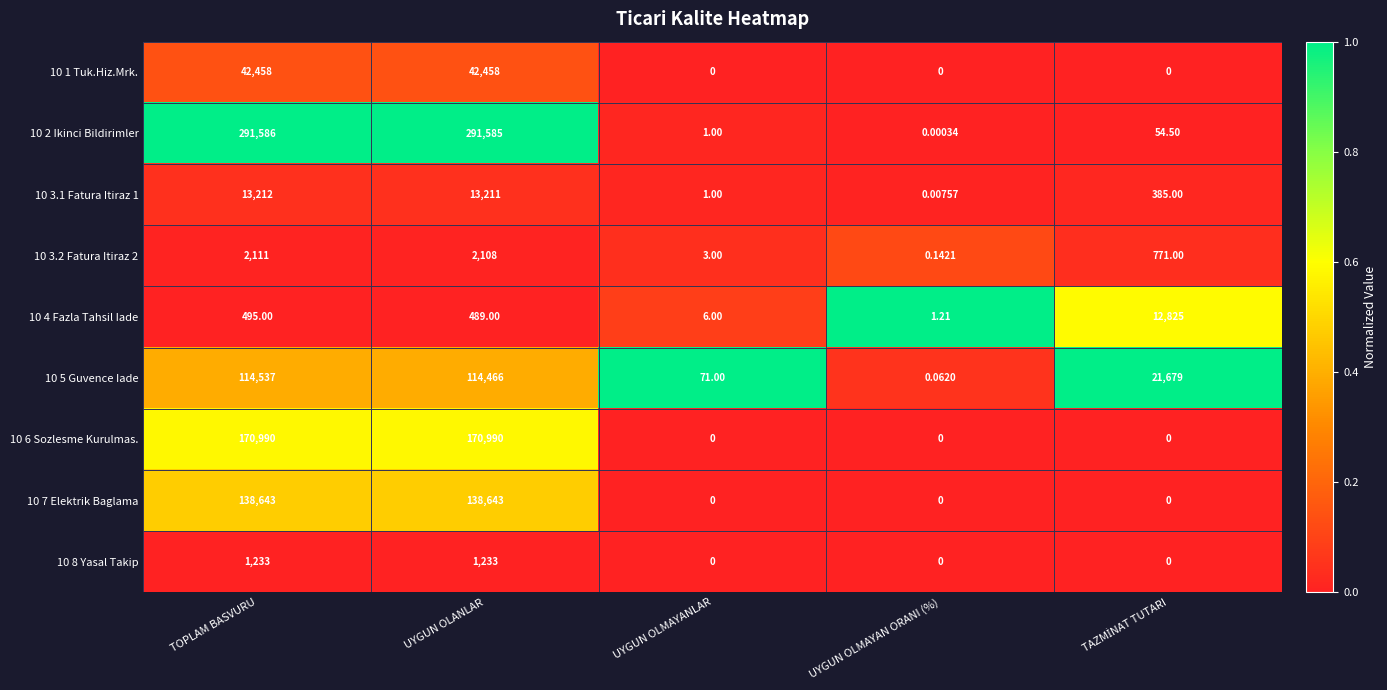

At how many categories does at least one series exceed 0?

5